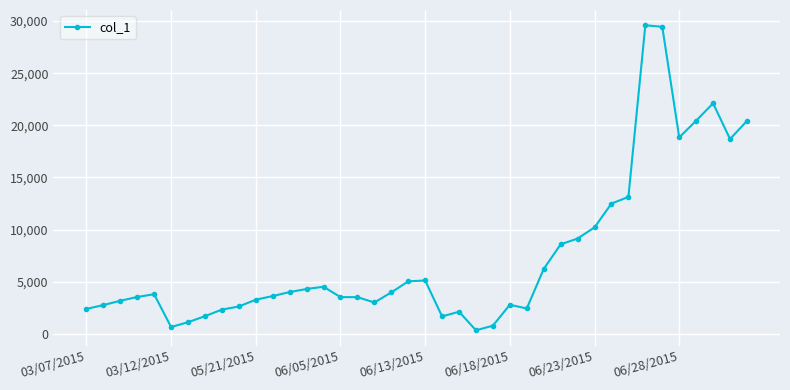

What is the maximum value shown in the chart?

29603